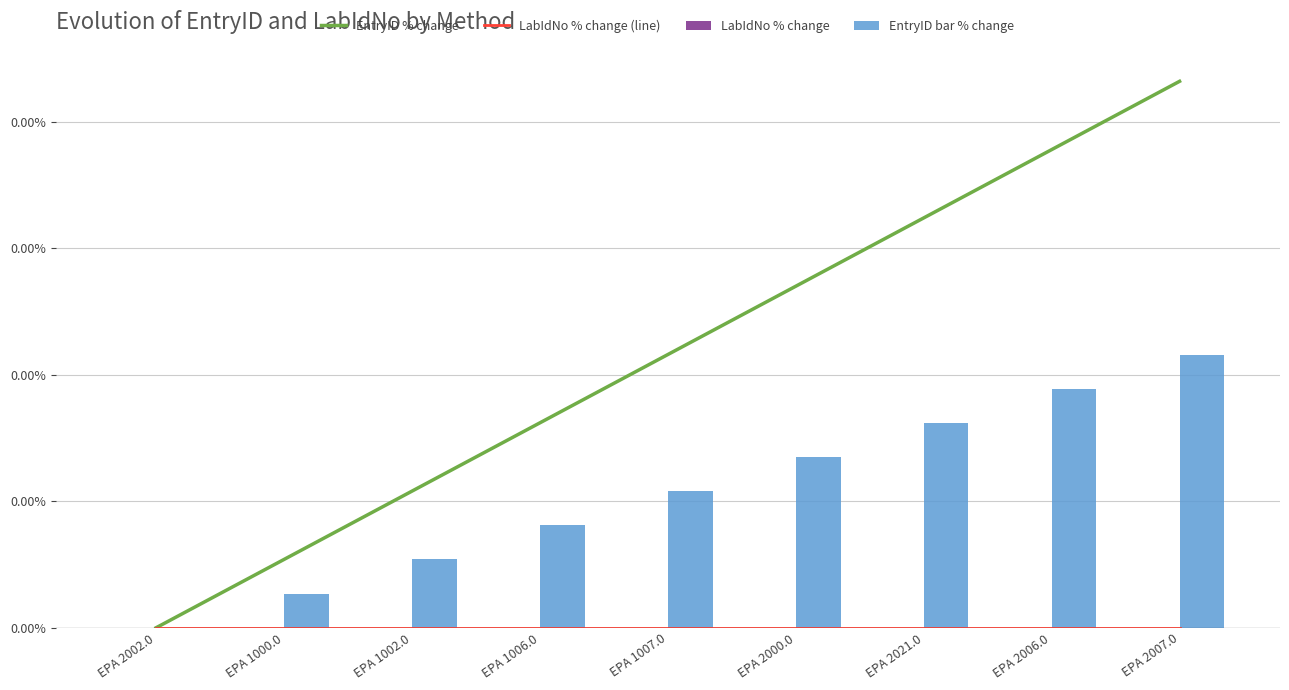

Is the value of EntryID % change at EPA 1006.0 greater than the value of EntryID bar % change at EPA 1007.0?

Yes